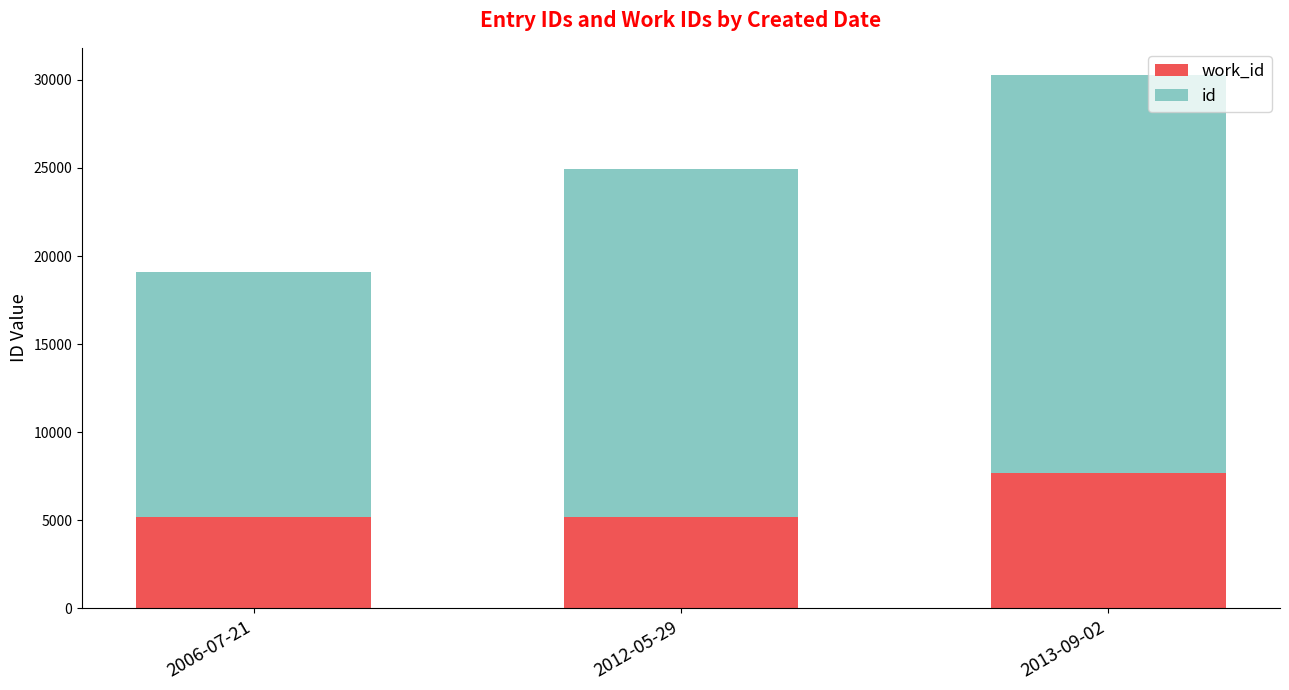

At which category is the sum across all series the highest?

2013-09-02